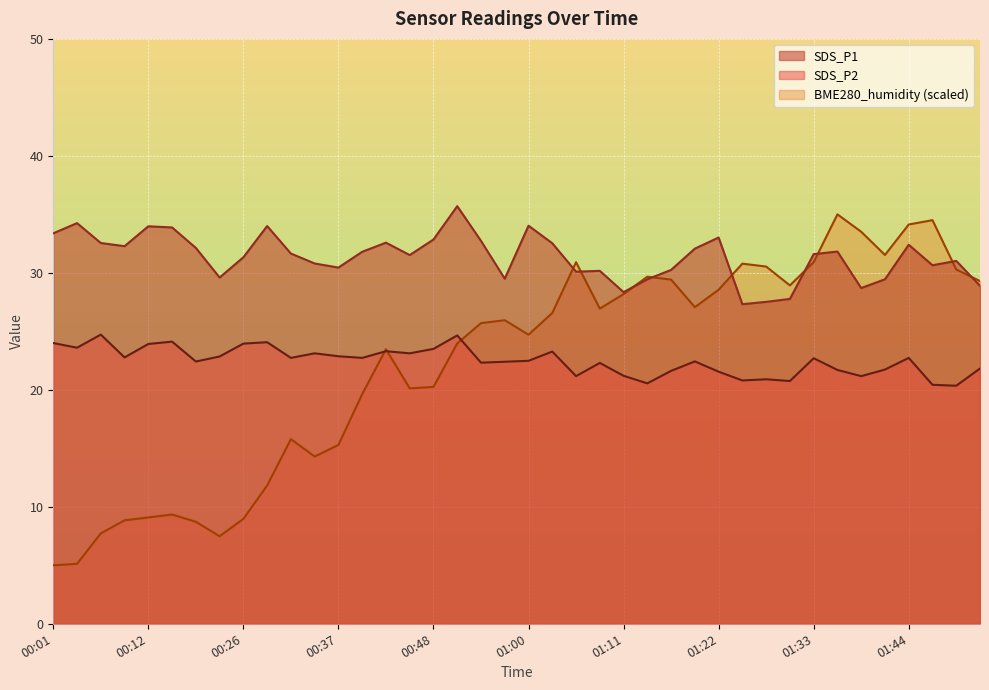

True or false: SDS_P1 and SDS_P2 intersect in this chart.

False